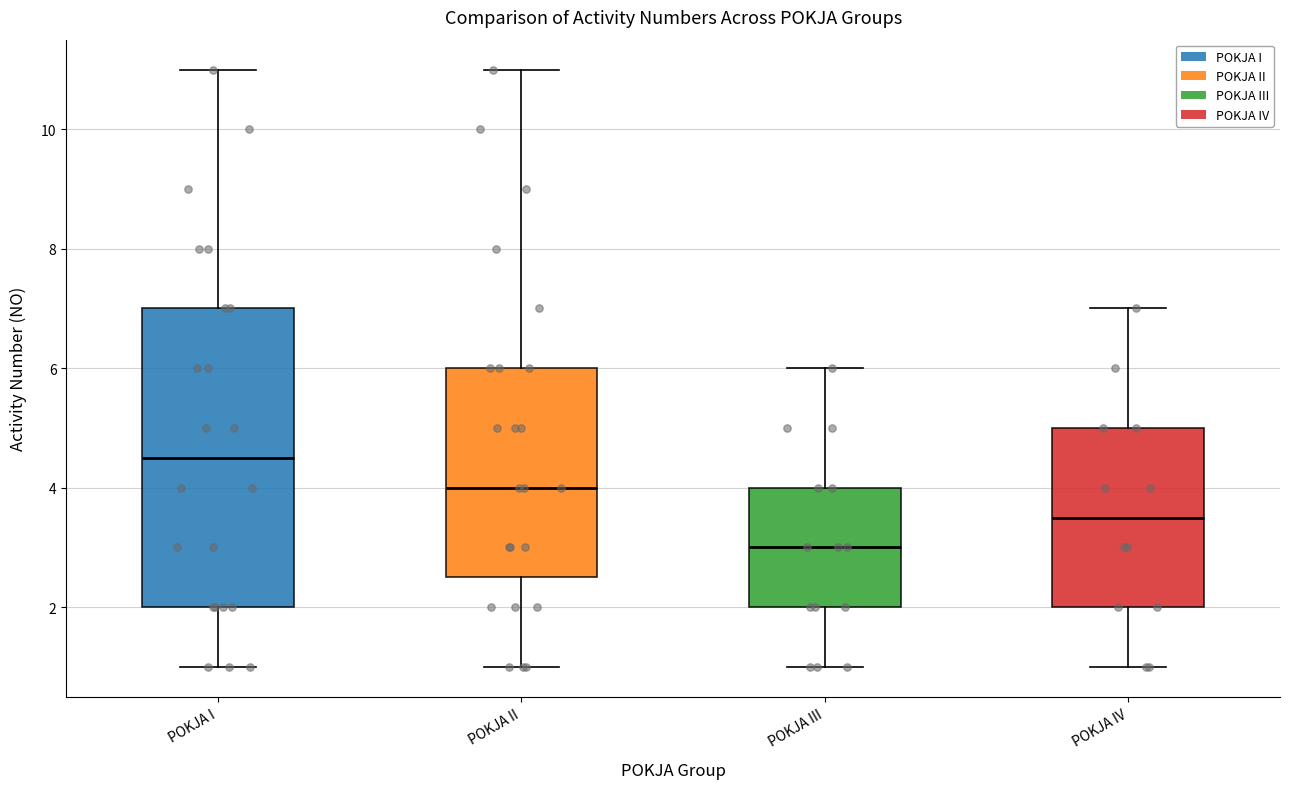

Which box's median line is the highest?

POKJA I